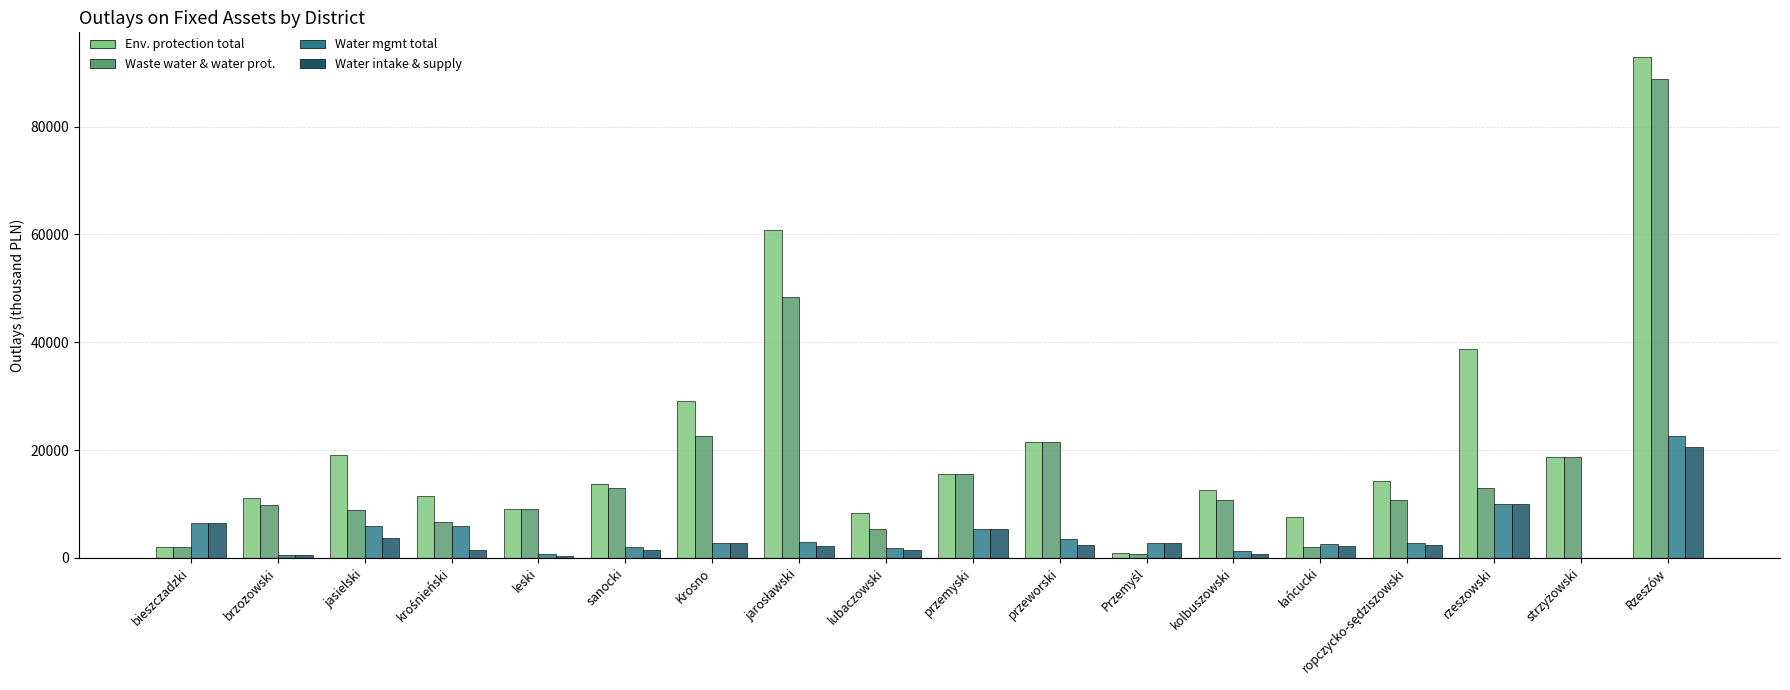

The Env. protection total series shows 158618.2 at Rzeszów. True or false?

False